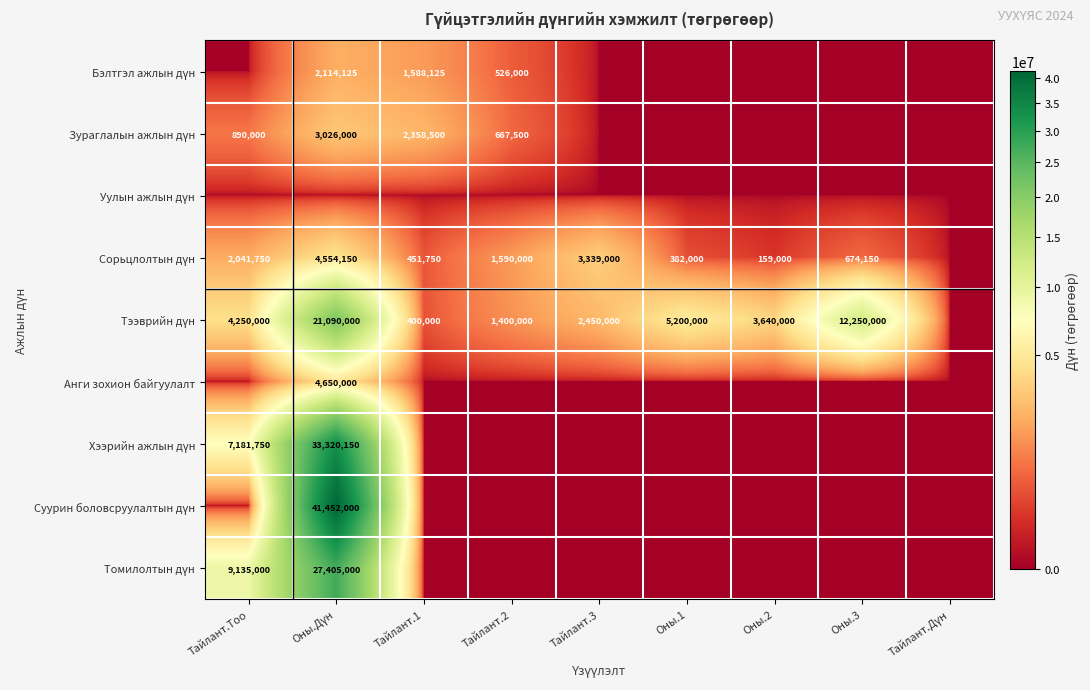

At how many categories does at least one series exceed 5247484?

3